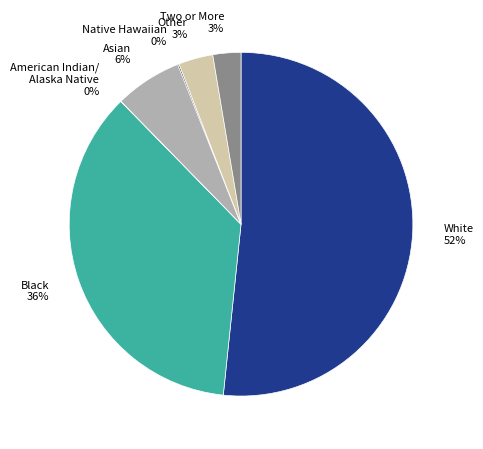

To the nearest percent, what percentage of the pie is White?

52%